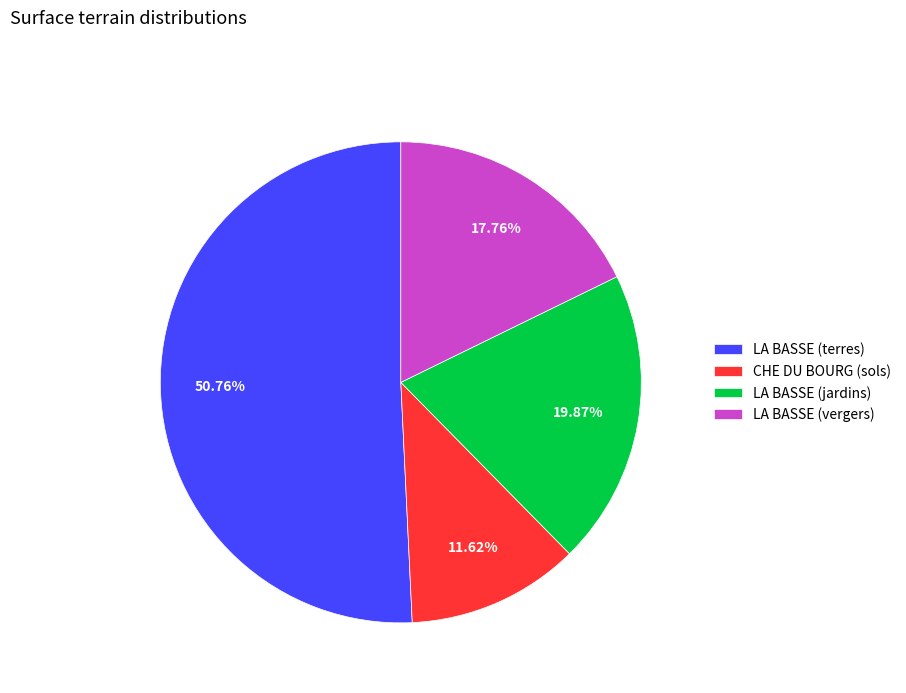

Is the sum of LA BASSE (terres) and CHE DU BOURG (sols) greater than half?

Yes